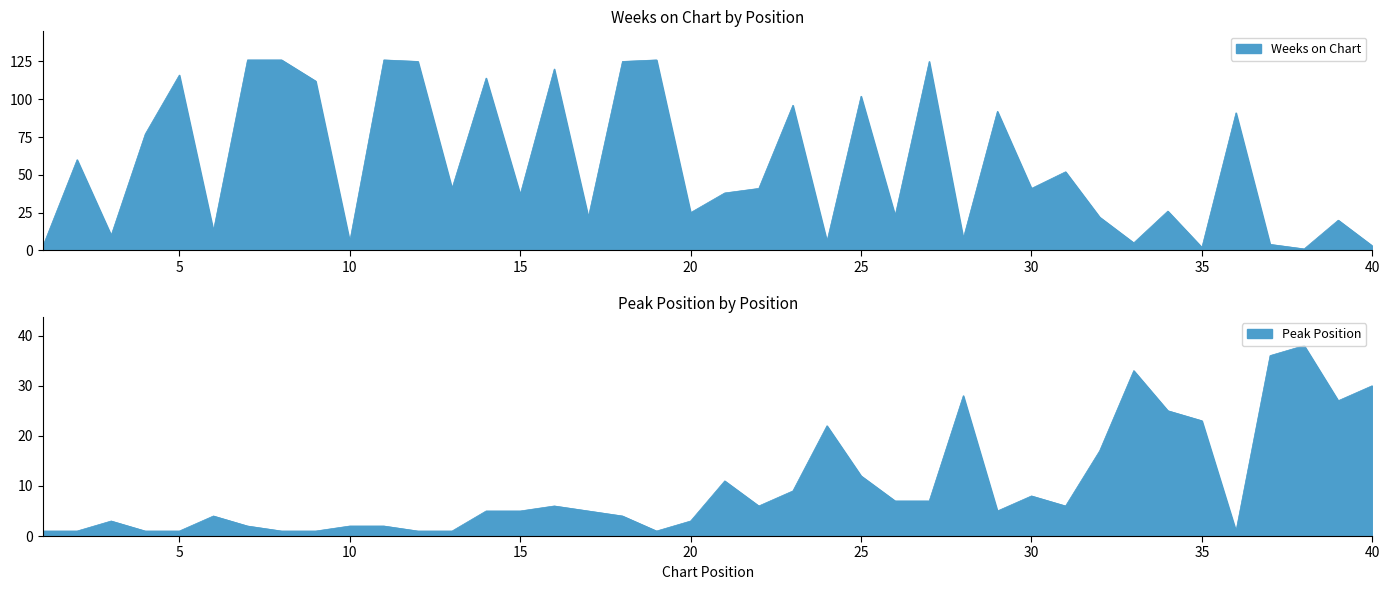

True or false: Weeks on Chart has more than 0 interior local peaks.

True